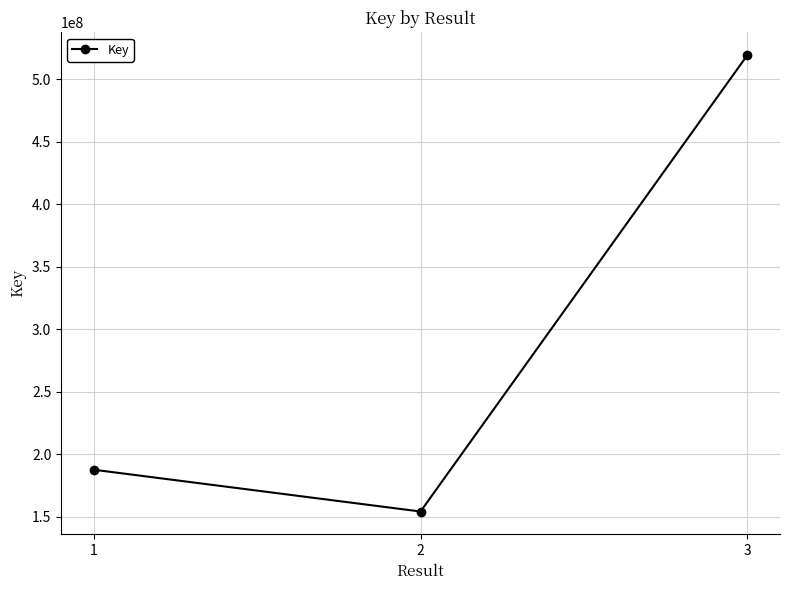

What is the greatest value displayed?

519301781